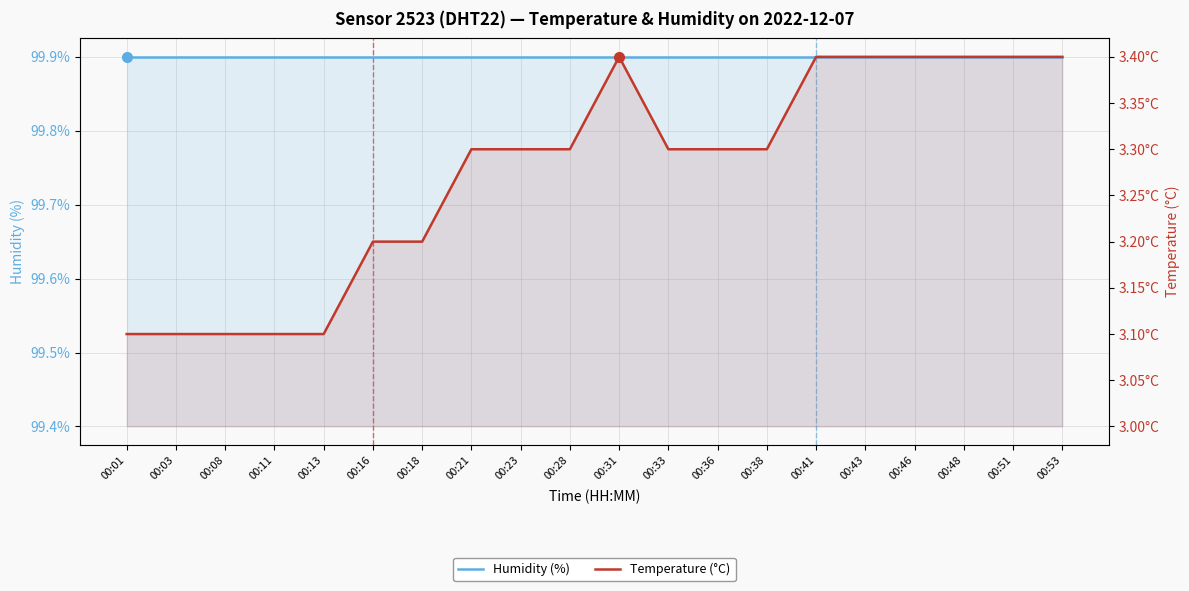

What is the minimum value for Temperature (°C)?

3.1